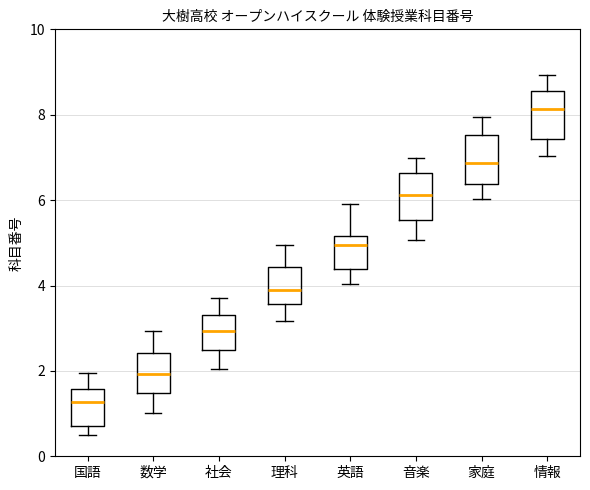

Reading left to right, read every box against the y-axis: the position of its median line, the range the box covers, and the ends of its whiskers. The values are not printed on the chart, so give them approximately, as read against the axis.

国語: median 1.2, box 0.8 to 1.6, whiskers 0.6 to 2.0
数学: median 2.0, box 1.4 to 2.4, whiskers 1.0 to 3.0
社会: median 3.0, box 2.4 to 3.4, whiskers 2.0 to 3.8
理科: median 4.0, box 3.6 to 4.4, whiskers 3.2 to 5.0
英語: median 5.0, box 4.4 to 5.2, whiskers 4.0 to 6.0
音楽: median 6.2, box 5.6 to 6.6, whiskers 5.0 to 7.0
家庭: median 6.8, box 6.4 to 7.6, whiskers 6.0 to 8.0
情報: median 8.2, box 7.4 to 8.6, whiskers 7.0 to 9.0